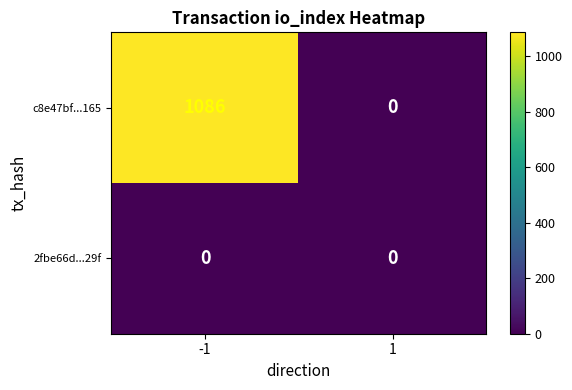

Reading left to right, extract all data points from this chart.

c8e47bf...165: -1=1086	1=0
2fbe66d...29f: -1=0	1=0